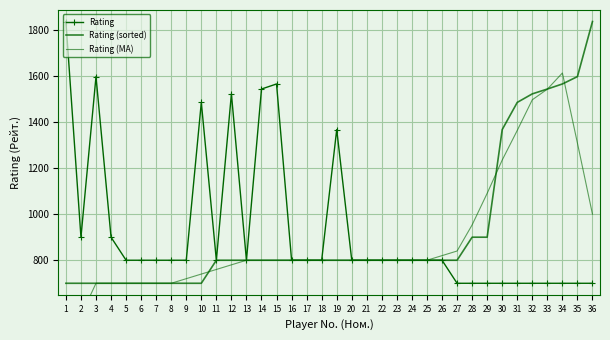

True or false: Rating (MA) and Rating intersect in this chart.

False